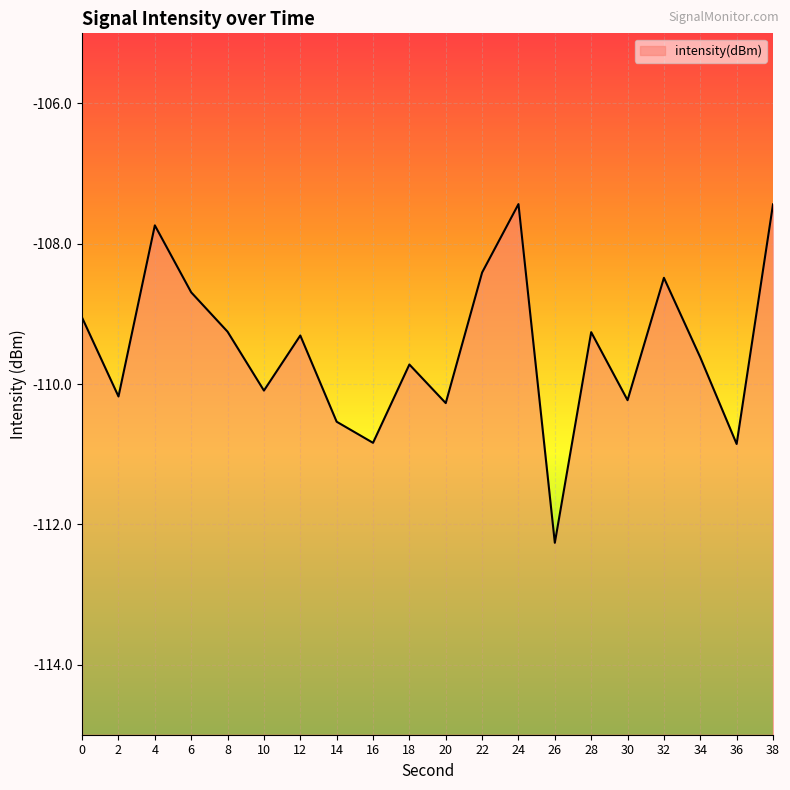

What is the difference between the second highest and second lowest values?

3.4